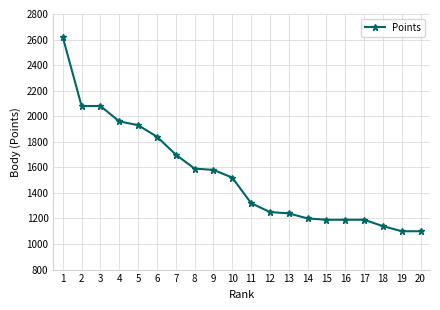

How many data points are less than 1520?

10